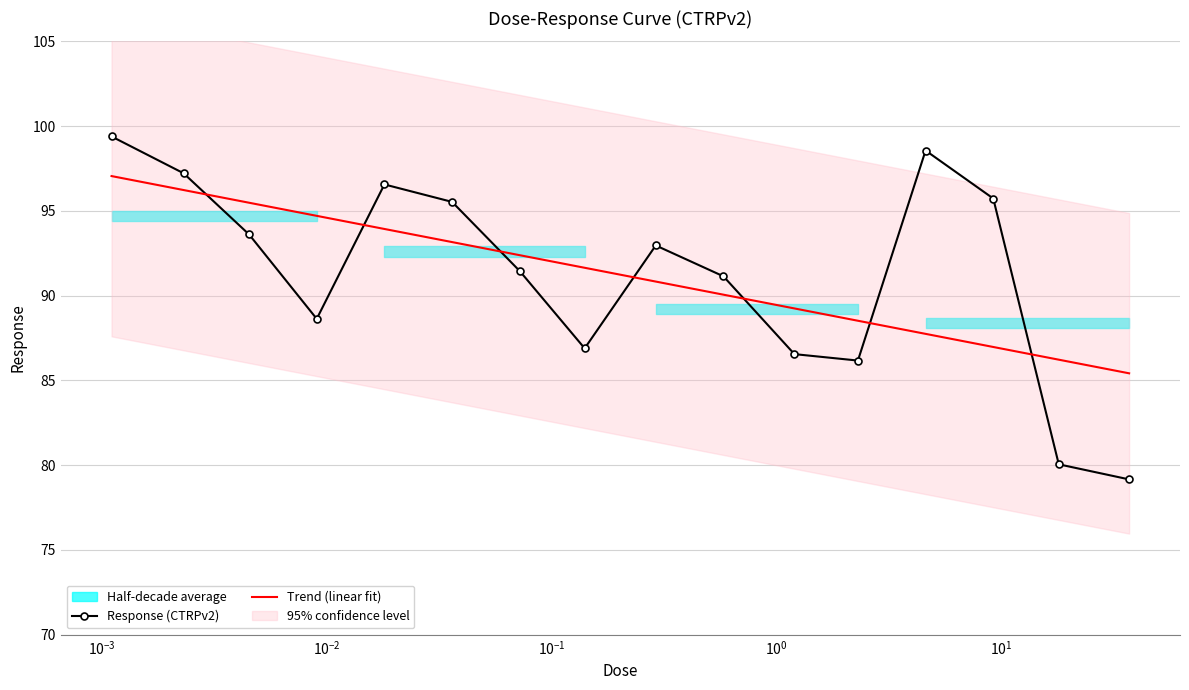

The value at 0.018 is 52.2. True or false?

False